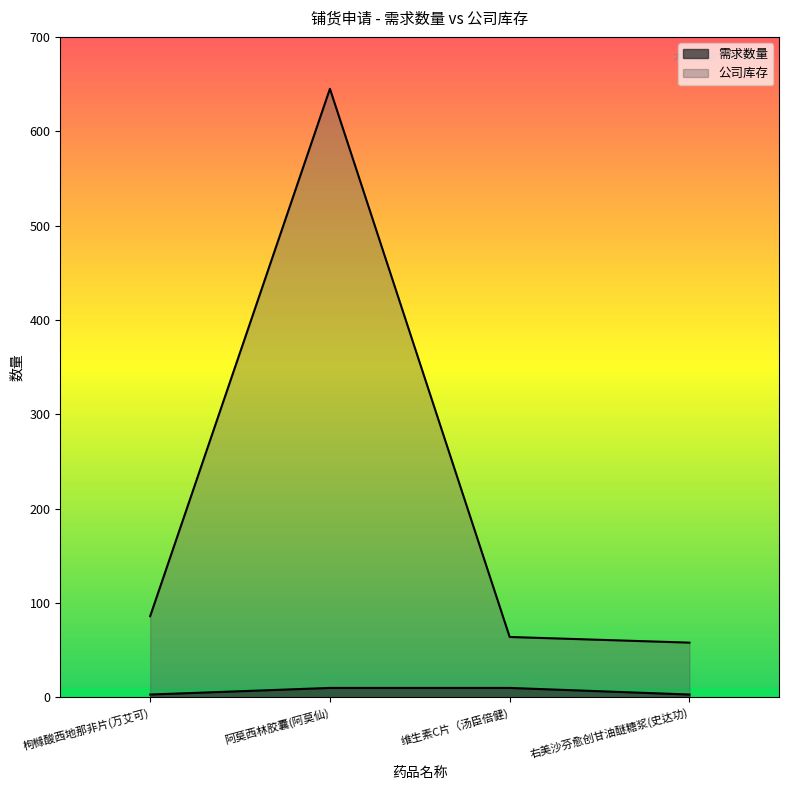

True or false: 公司库存 has more than 1 points higher than both neighbors.

False